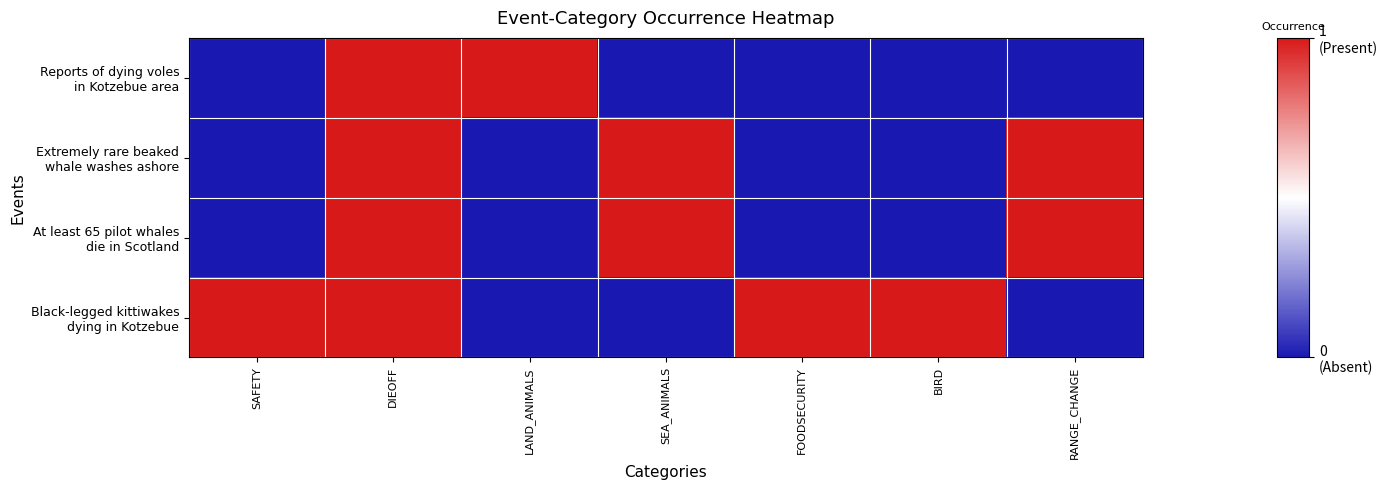

Which has a higher value, LAND_ANIMALS or FOODSECURITY?

LAND_ANIMALS